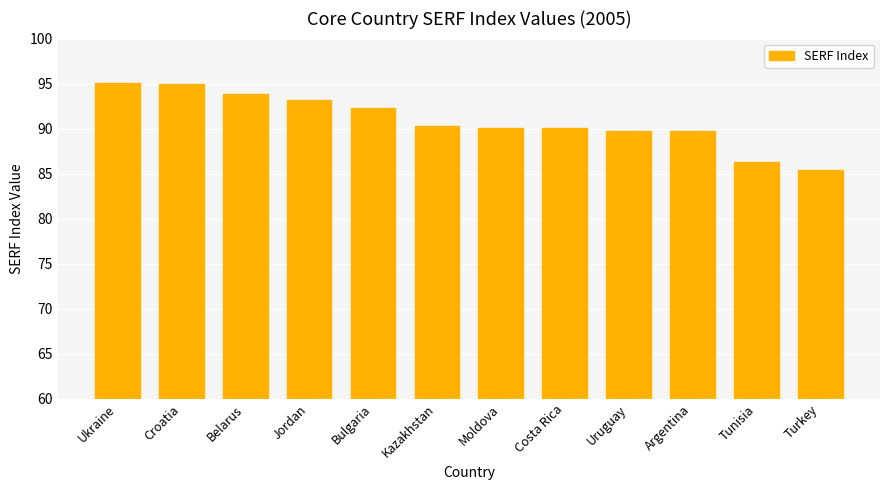

Read the value at Costa Rica.

90.1